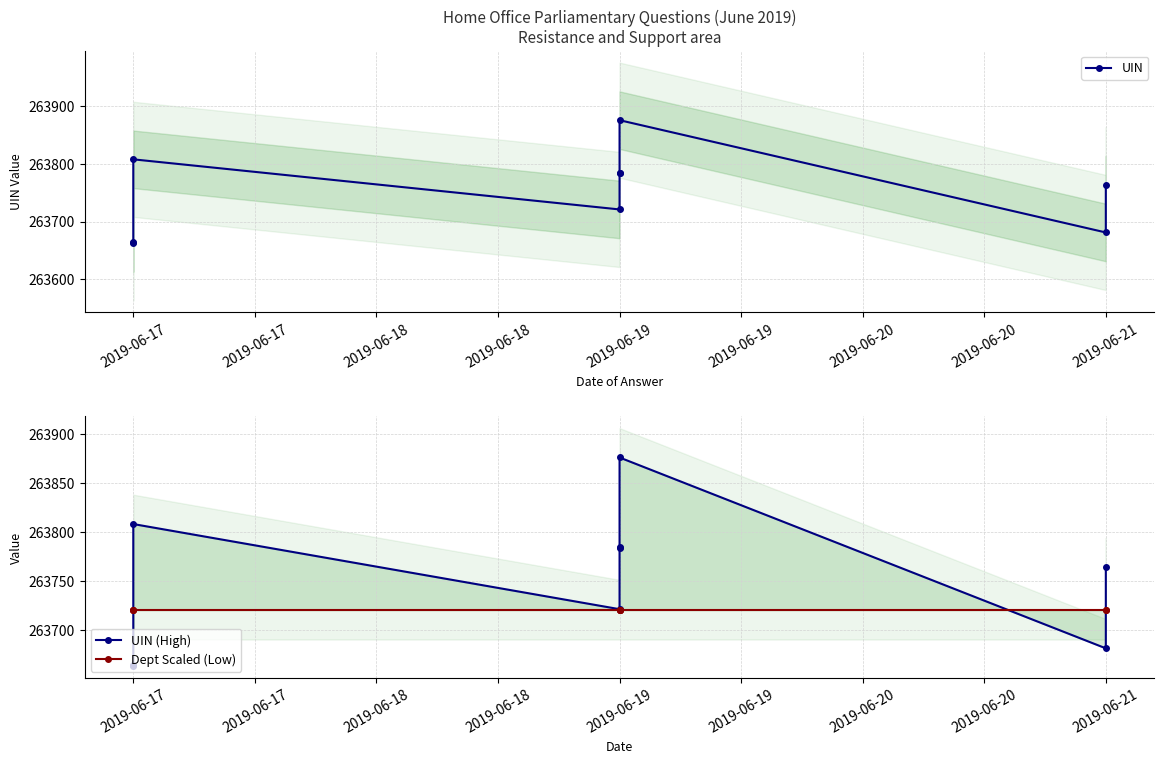

At how many categories does at least one series exceed 263860?

1